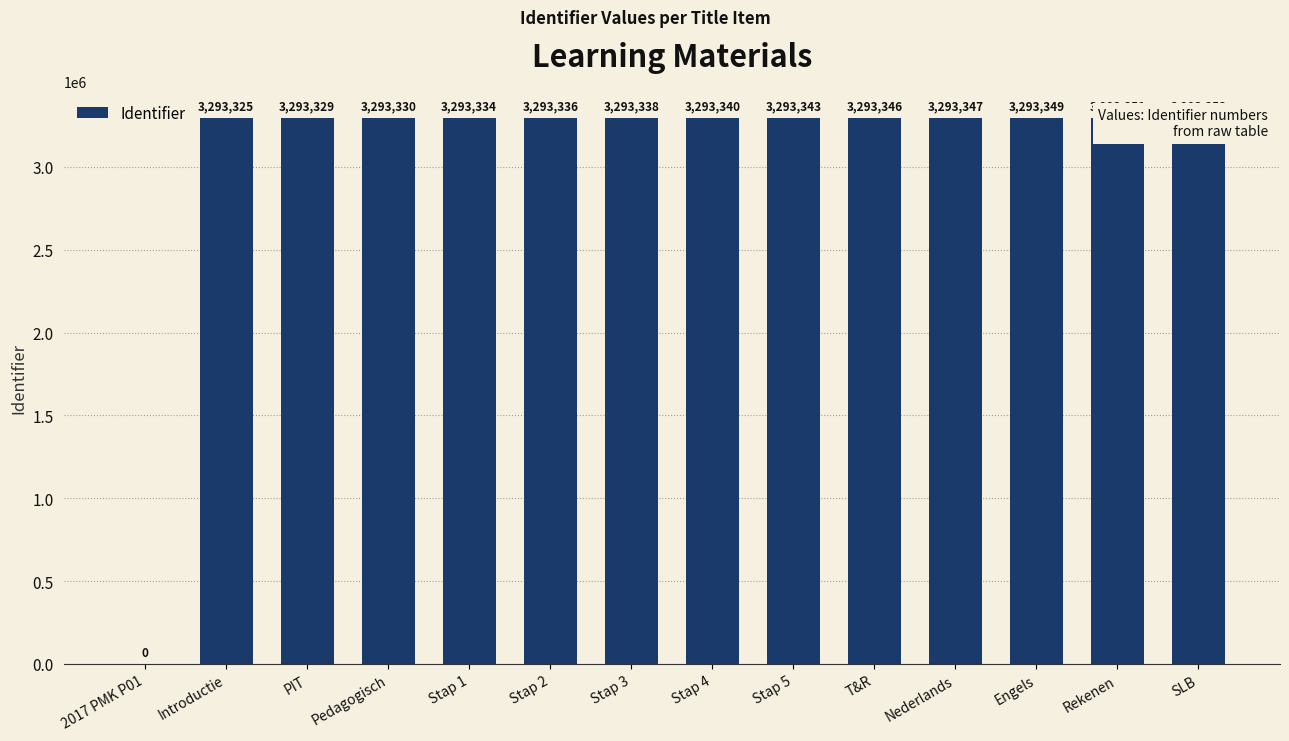

What is the sum of all values?

42813421